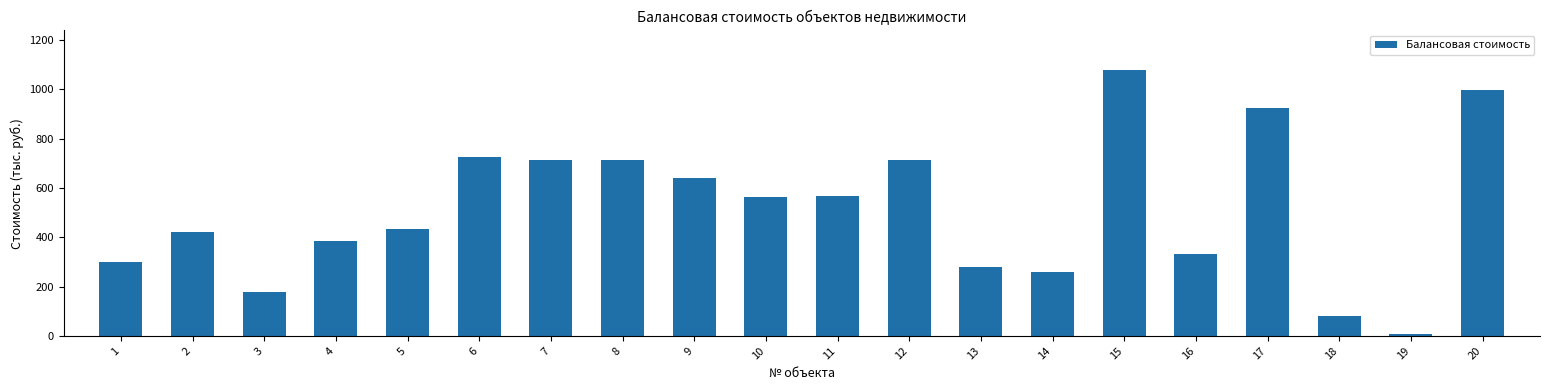

Is it true that the value at 13 is 277.9?

True